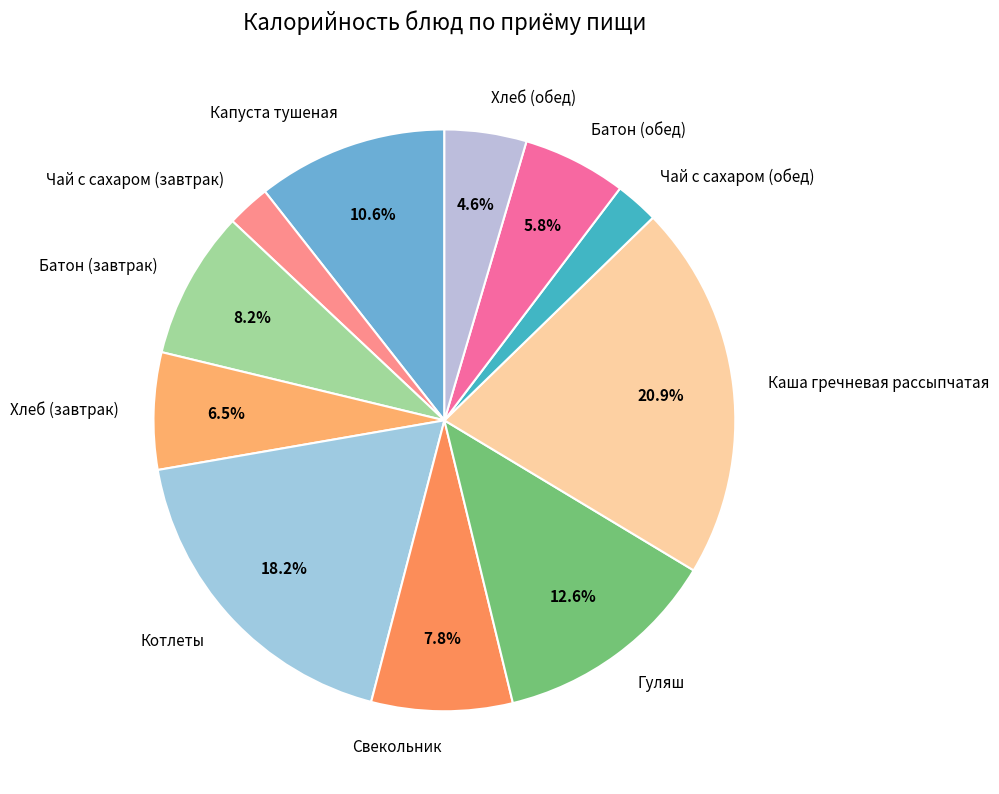

Does Котлеты represent more than half of the total?

No